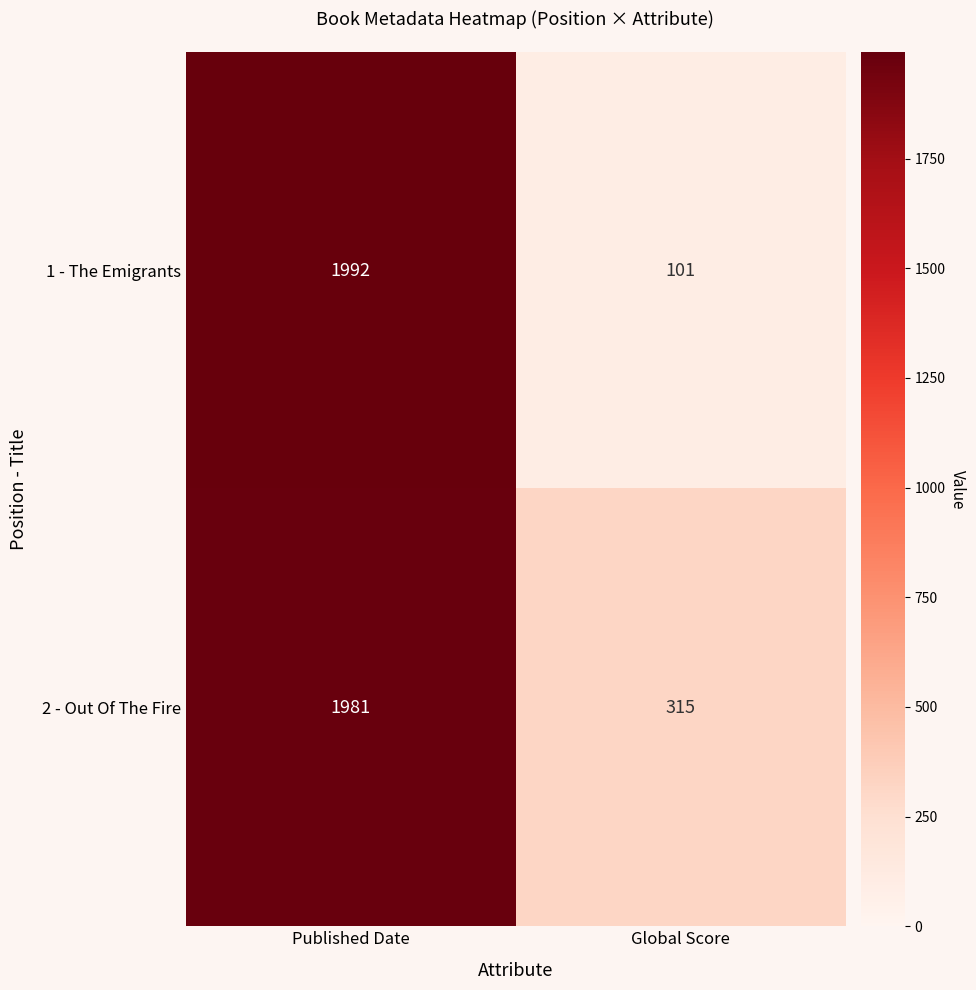

At which category does the chart reach its minimum across all series?

Global Score